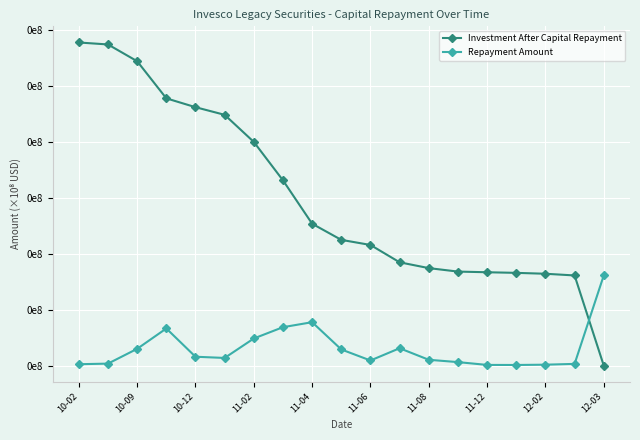

After their last crossing, which series has the higher values: Repayment Amount or Investment After Capital Repayment?

Repayment Amount